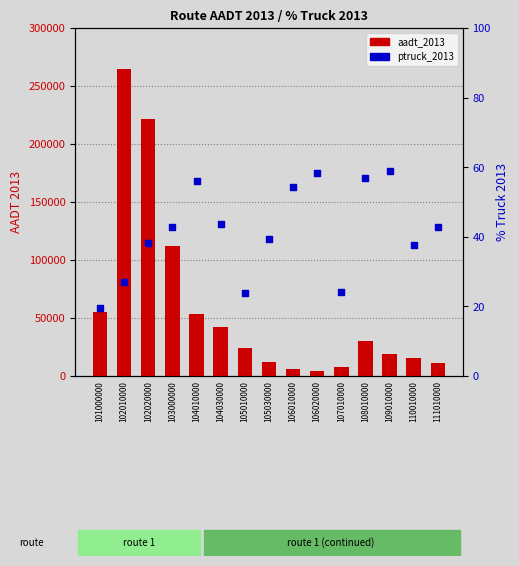

What are all the series names shown in the legend?

aadt_2013, ptruck_2013